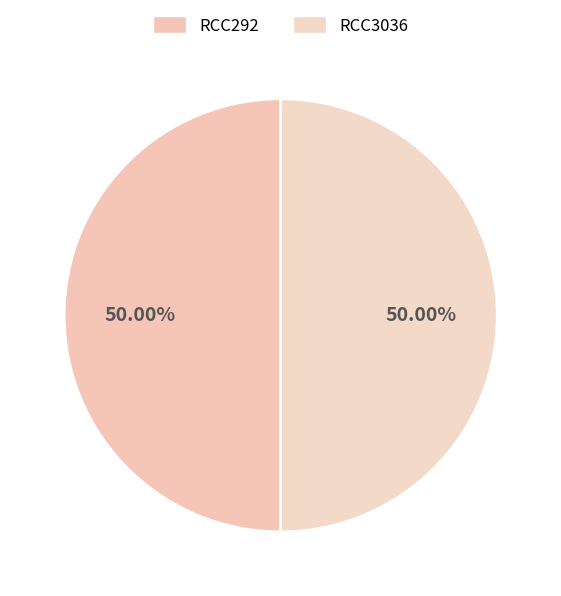

Between RCC292 and RCC3036, which is larger?

RCC292